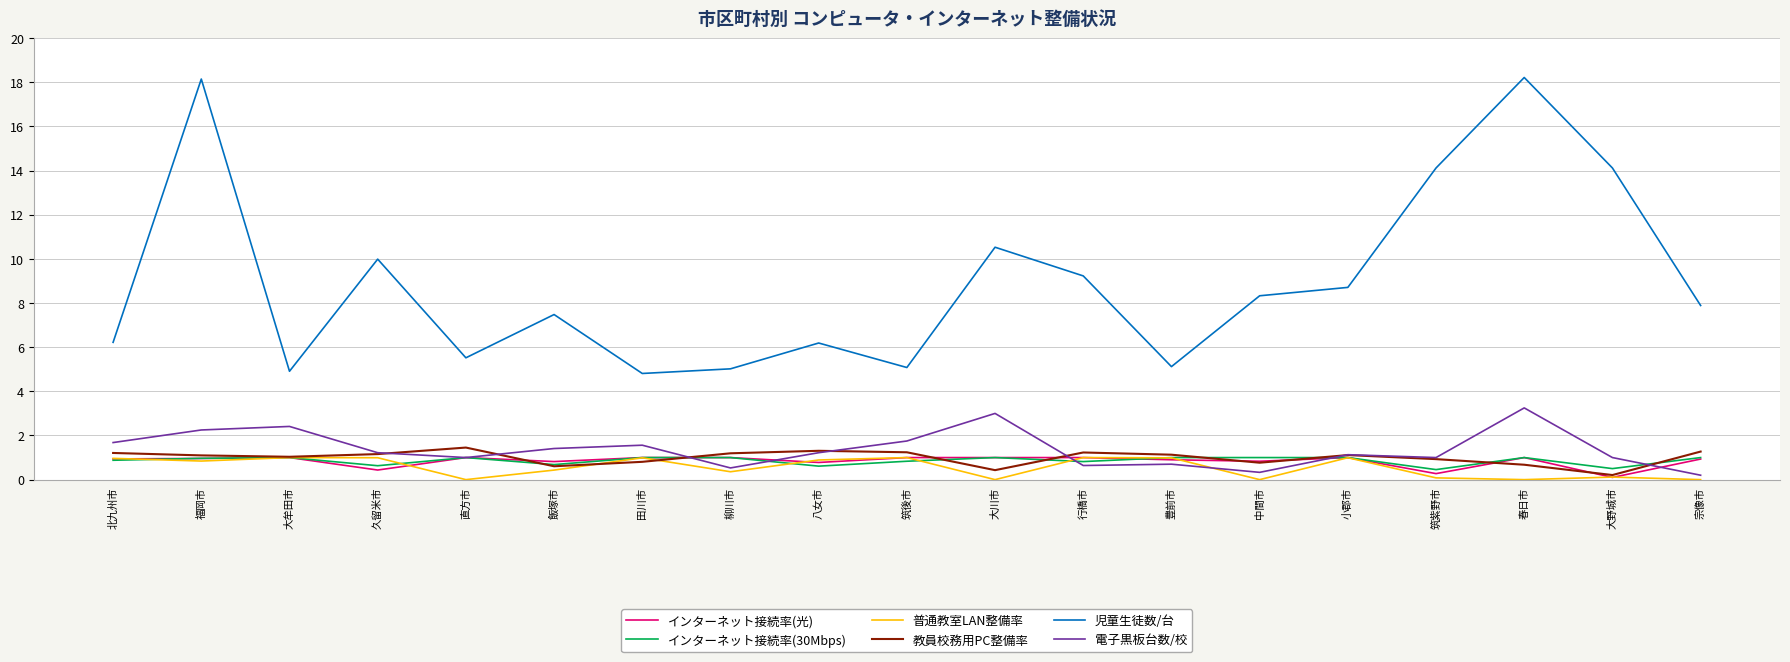

What position from the right is 田川市?

13